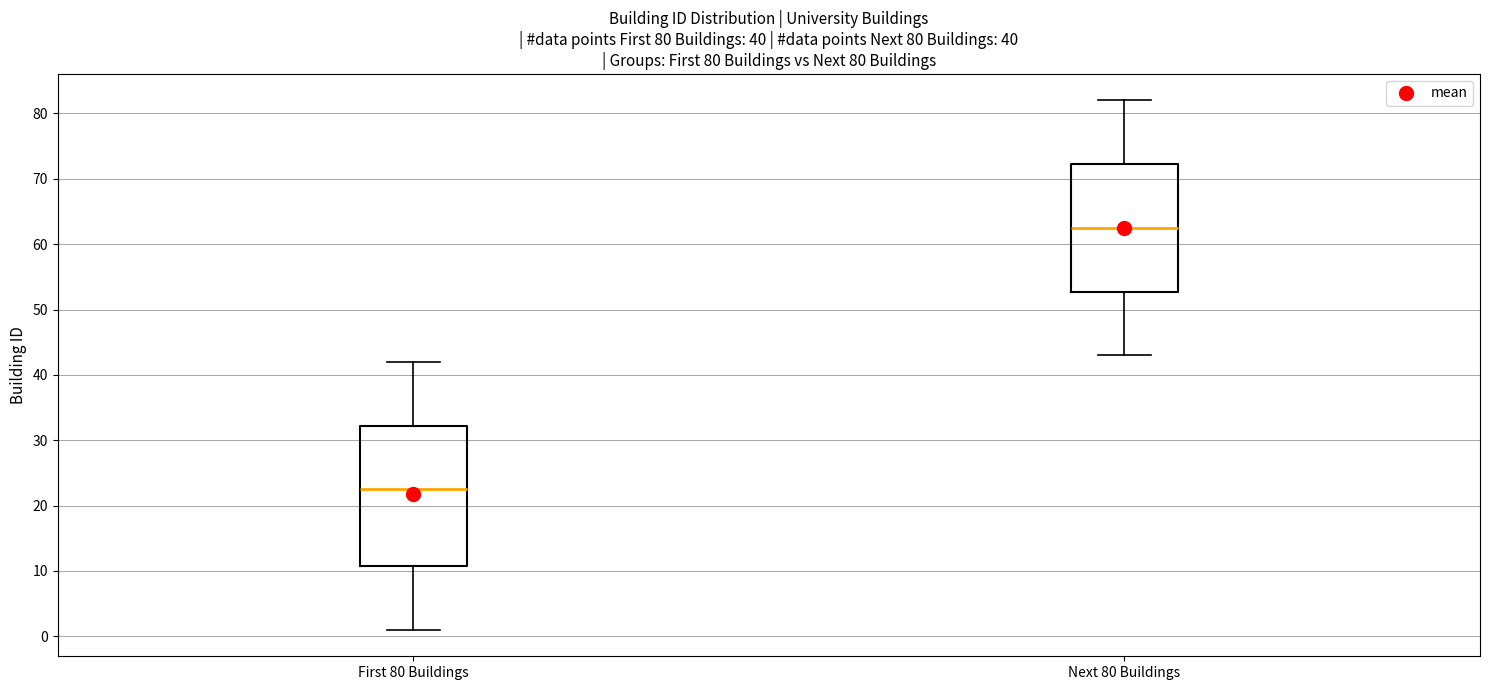

Which box is the tallest, from its lower edge to its upper edge?

First 80 Buildings